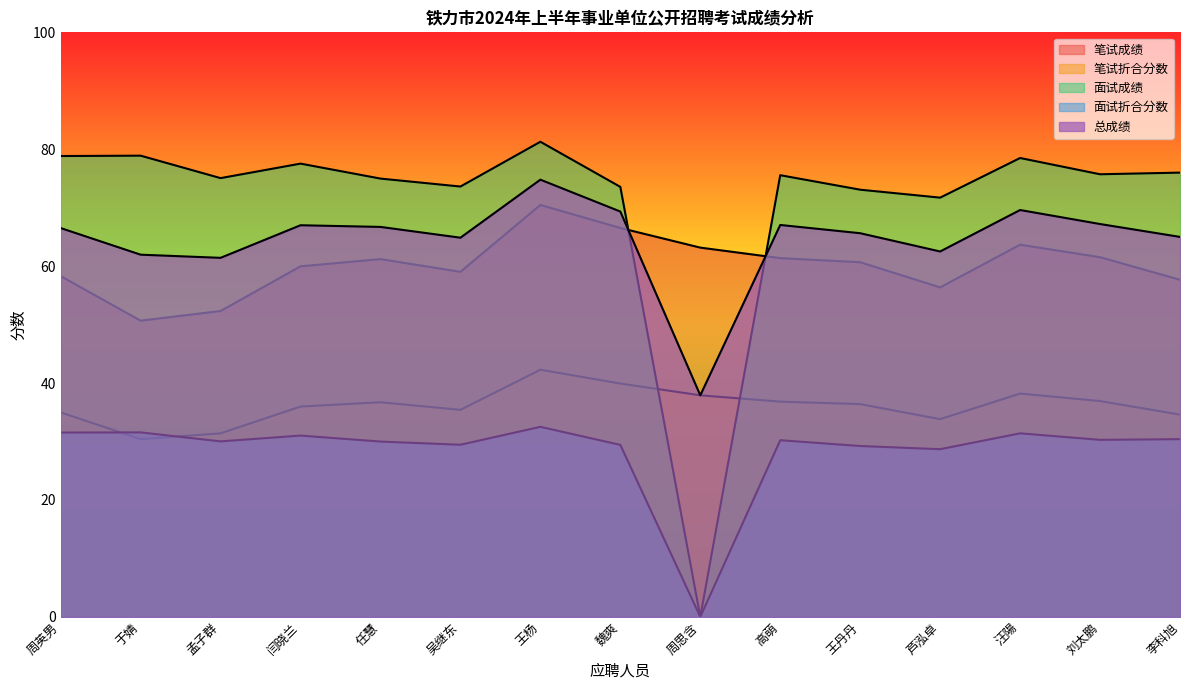

Is it true that 面试成绩 equals 107.8 at 吴继东?

False